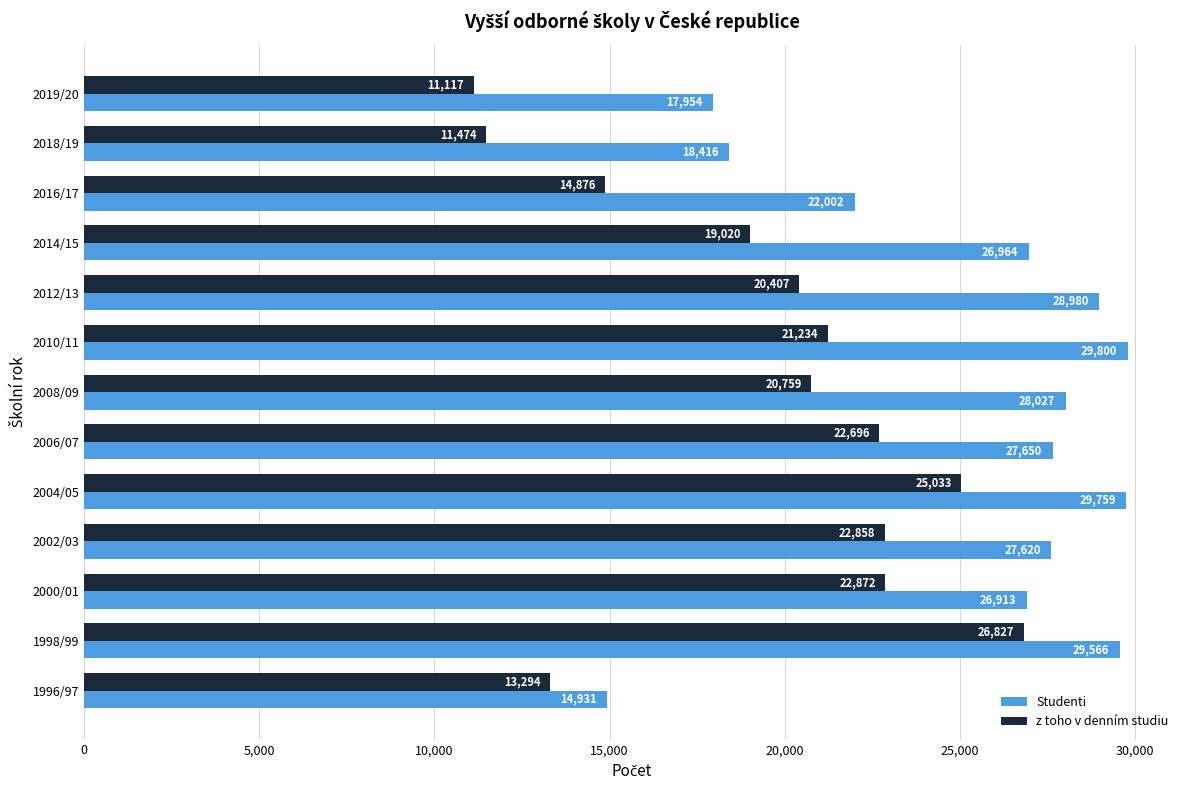

Which series has the widest spread of values?

z toho v denním studiu